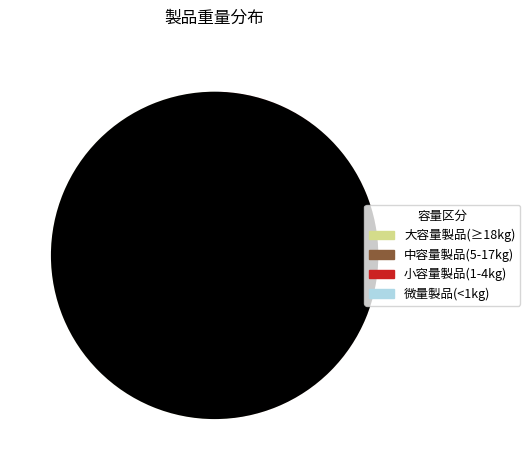

Is there a majority slice in this chart?

Yes